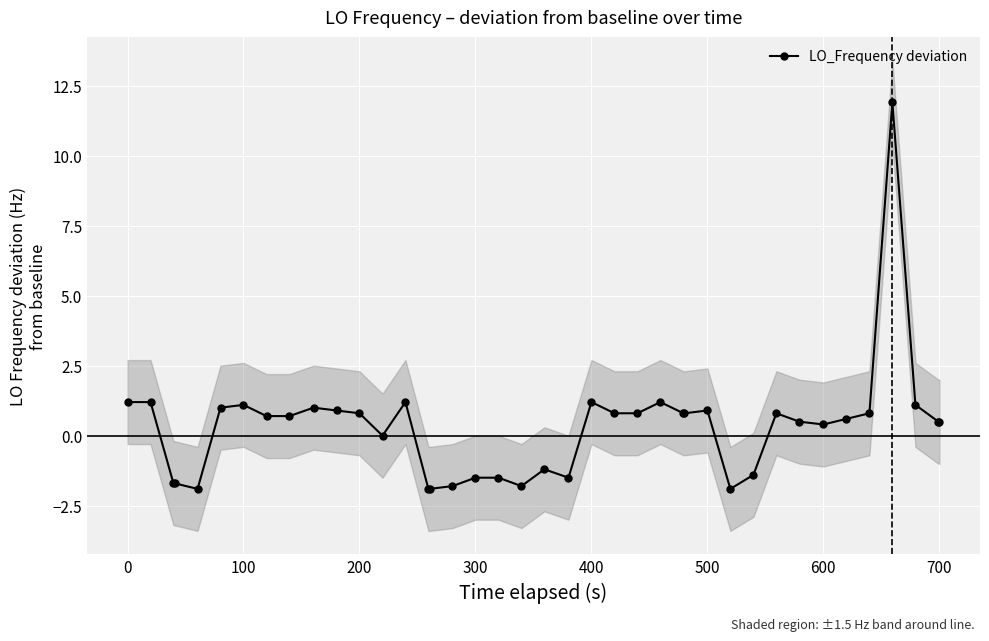

True or false: LO_Frequency deviation has more than 1 interior local peaks.

True